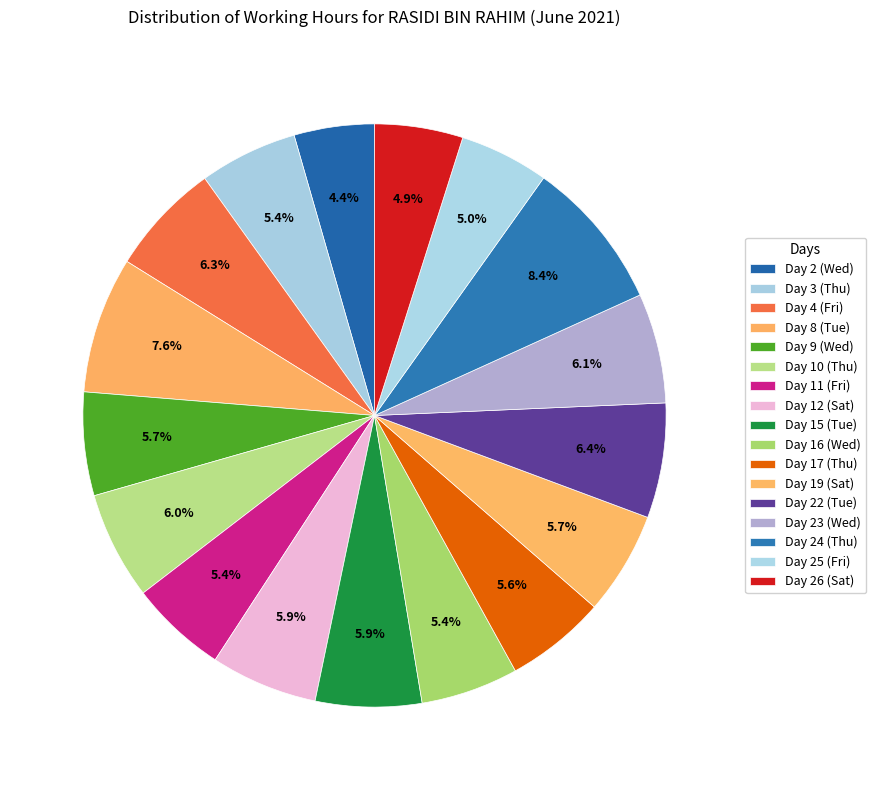

How many slices are in this pie chart?

17